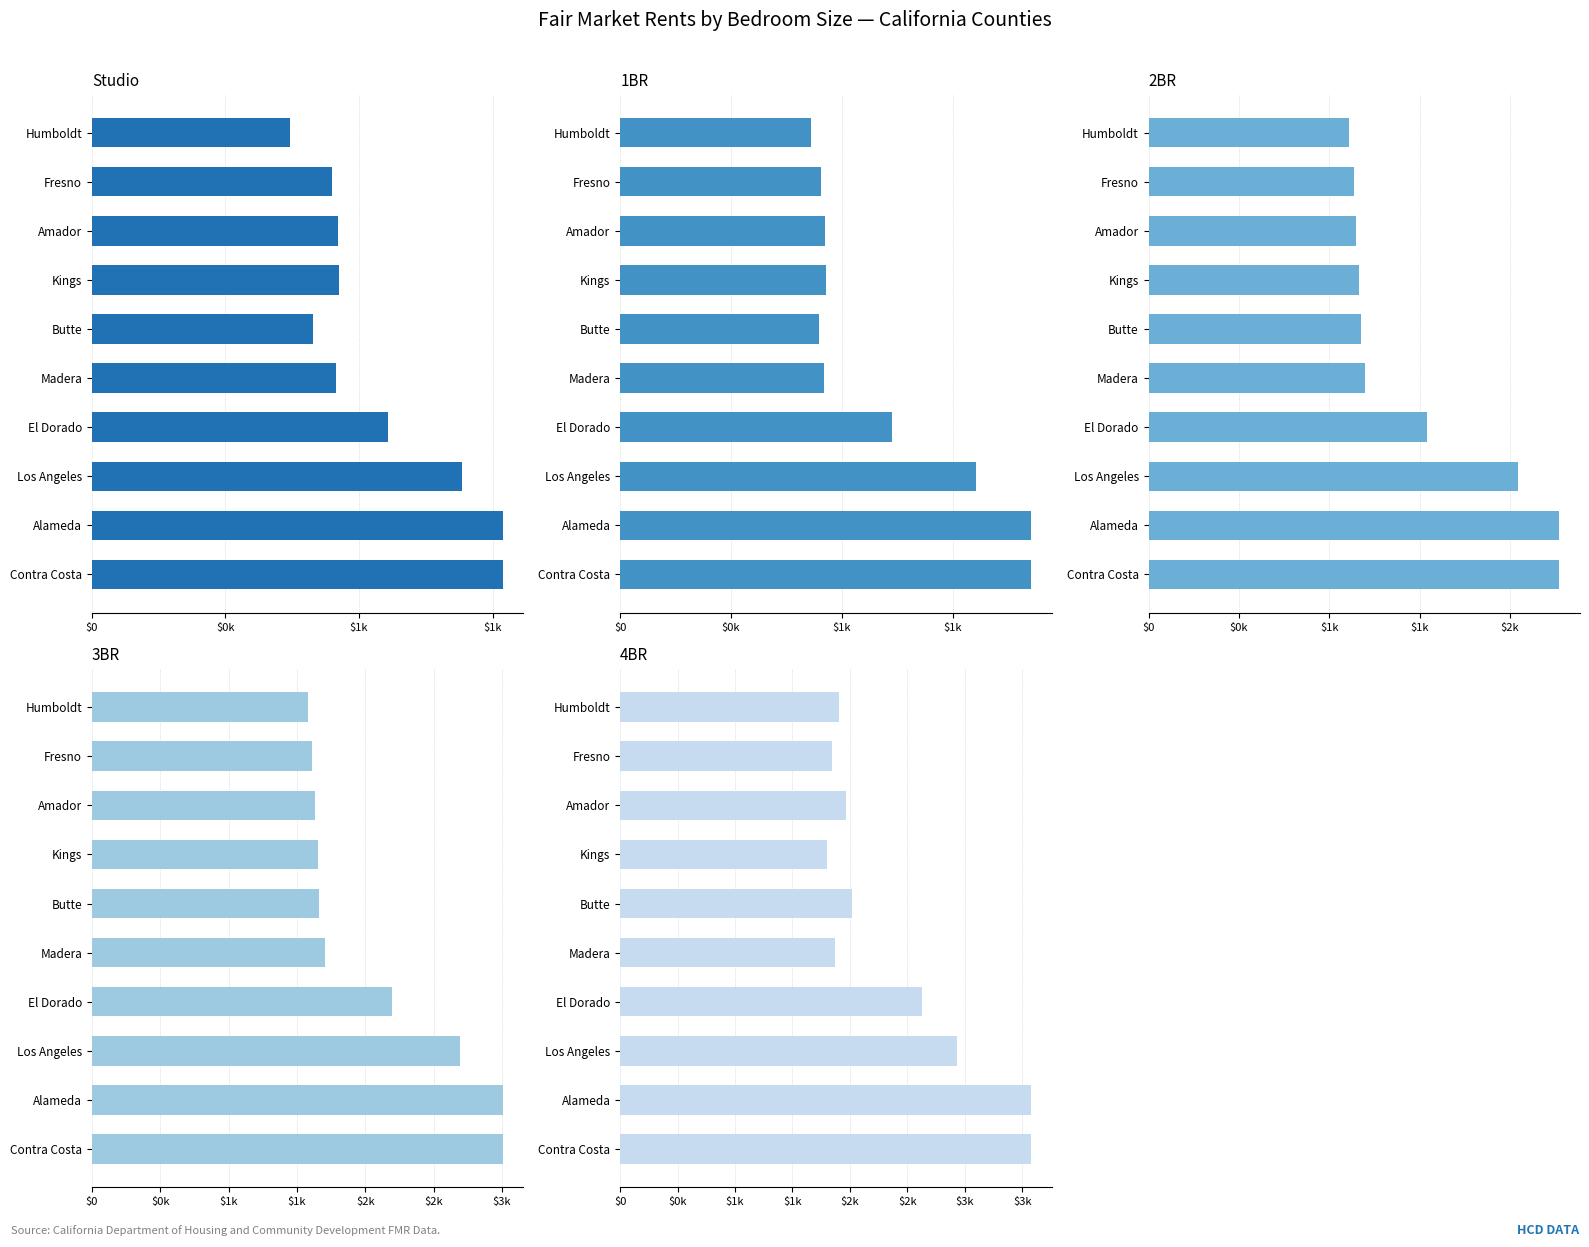

Where does the 2BR series first go above 1198?

El Dorado